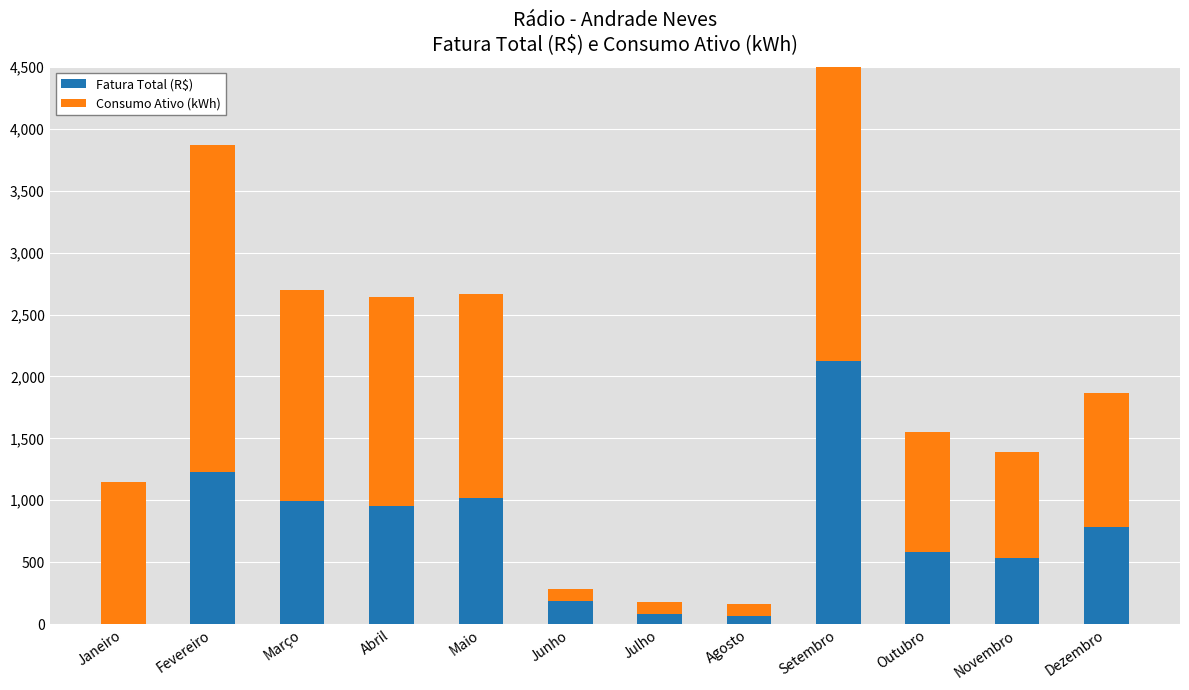

Are the bars horizontal?

No